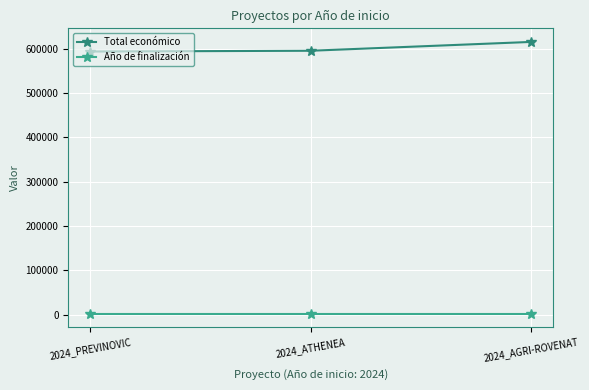

How many categories are shown in the chart?

3